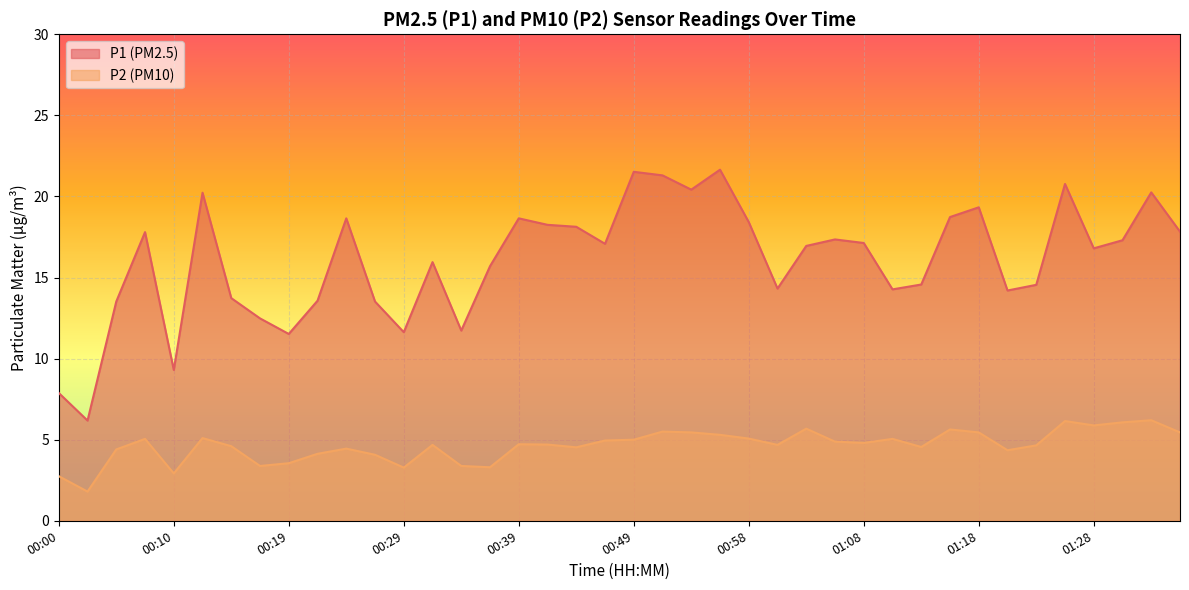

Rank the categories by P2 value from lowest to highest.

00:02, 00:00, 00:10, 00:29, 00:36, 00:17, 00:34, 00:19, 00:27, 00:22, 01:21, 00:05, 00:24, 00:44, 01:13, 00:15, 01:23, 00:32, 01:01, 00:41, 00:39, 01:08, 01:06, 00:46, 00:49, 00:07, 01:11, 00:58, 00:12, 00:56, 00:53, 01:18, 01:35, 00:51, 01:16, 01:03, 01:28, 01:30, 01:26, 01:33